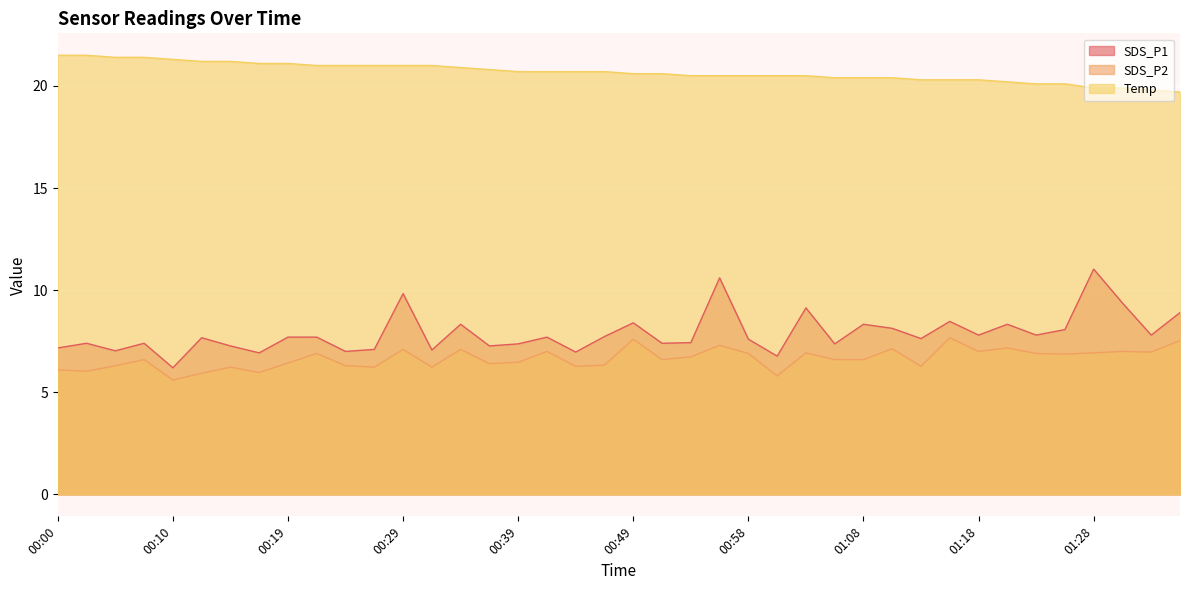

Which series has the widest spread of values?

SDS_P1